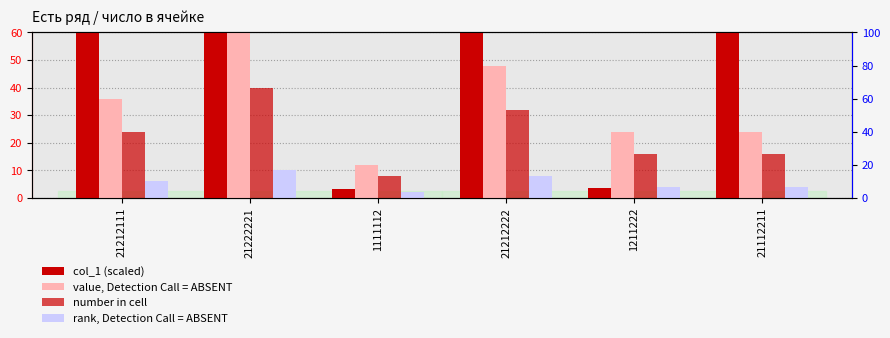

What is the difference between the maximum and minimum values in the rank, Detection Call = ABSENT series?

8.0